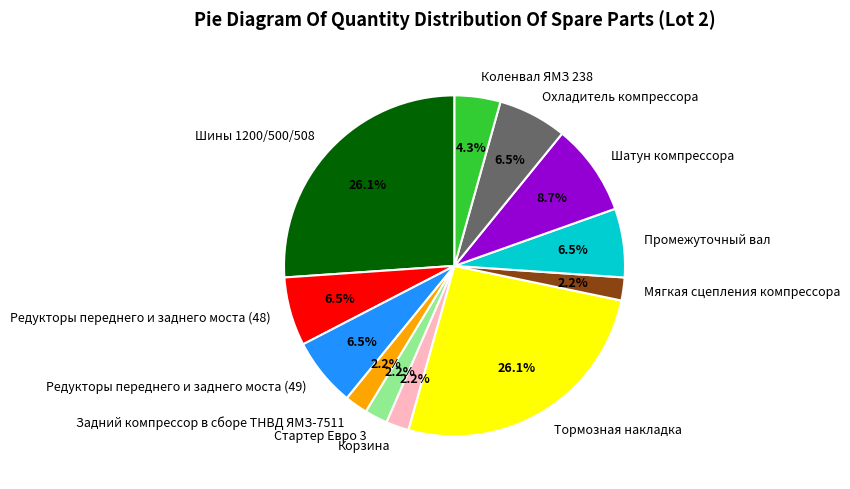

Combined, do Редукторы переднего и заднего моста (48) and Коленвал ЯМЗ 238 account for over 50%?

No